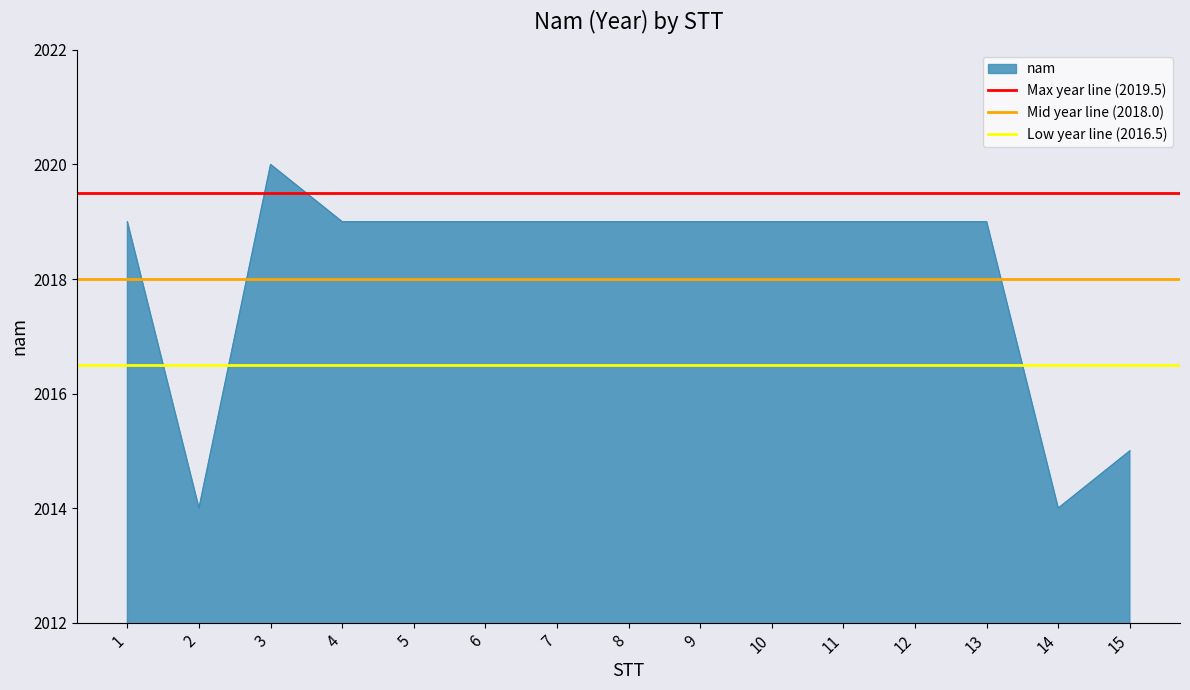

What is the difference between the highest and lowest values at 1?

3.0